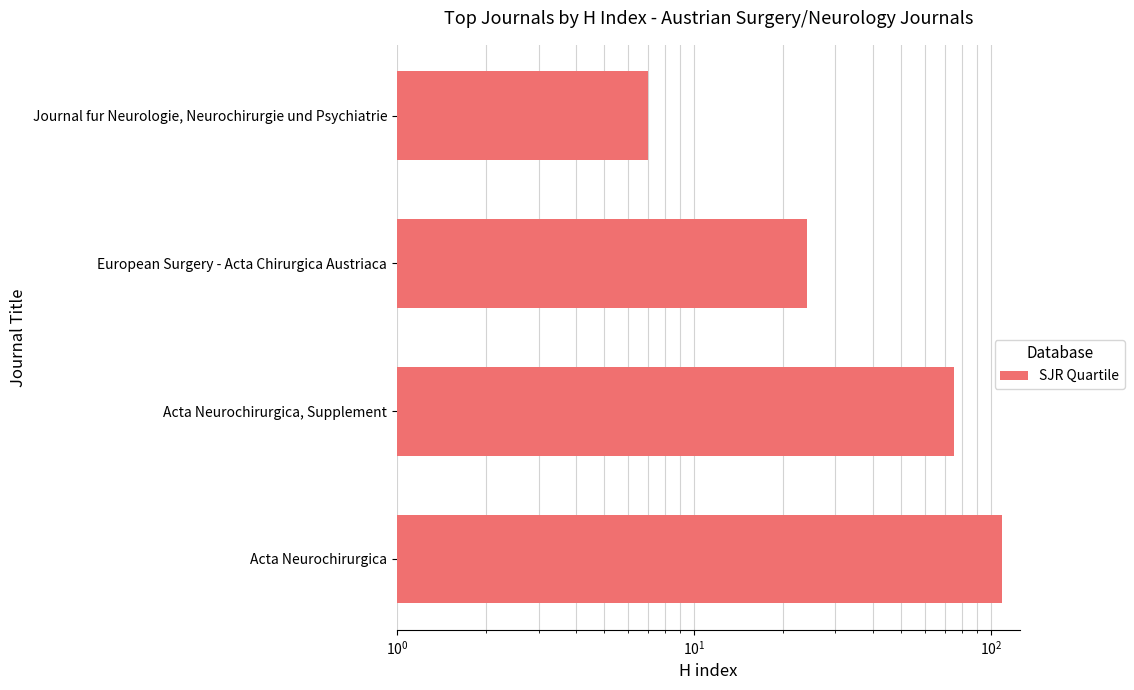

Count the number of categories in the chart.

4